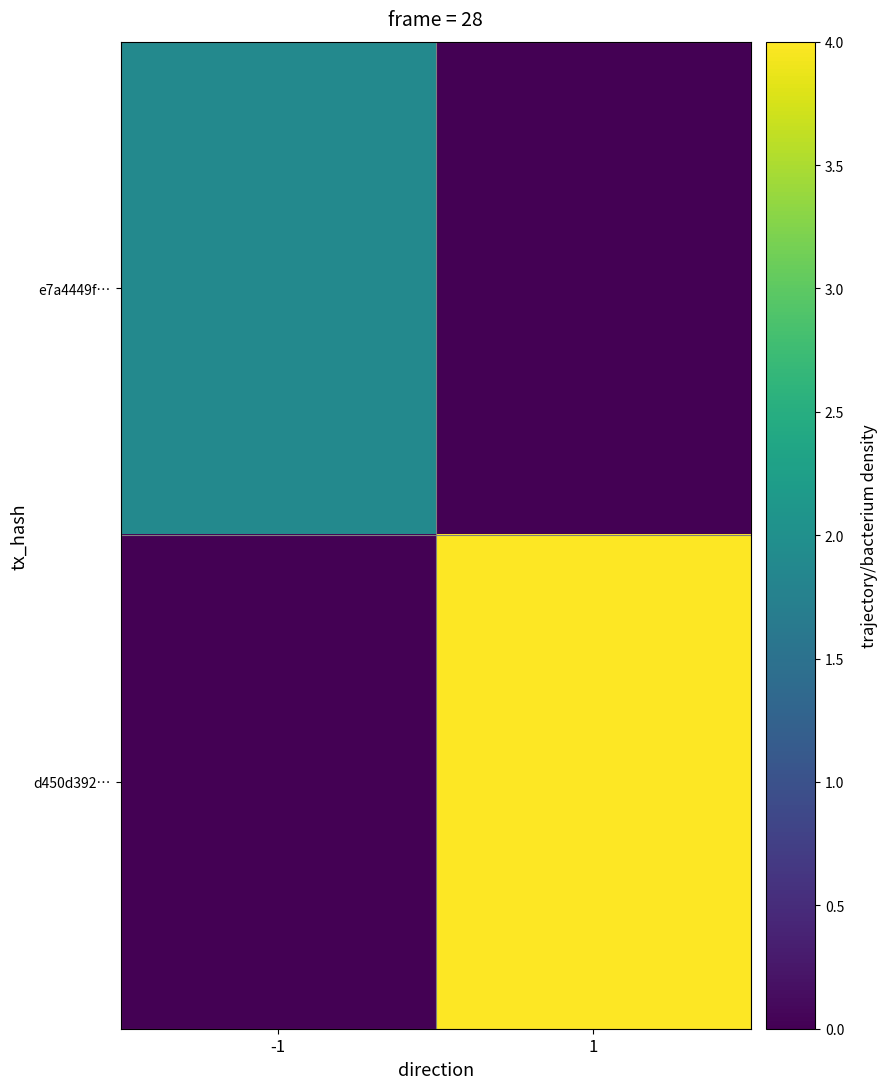

What is the total value across all series at -1?

1.9